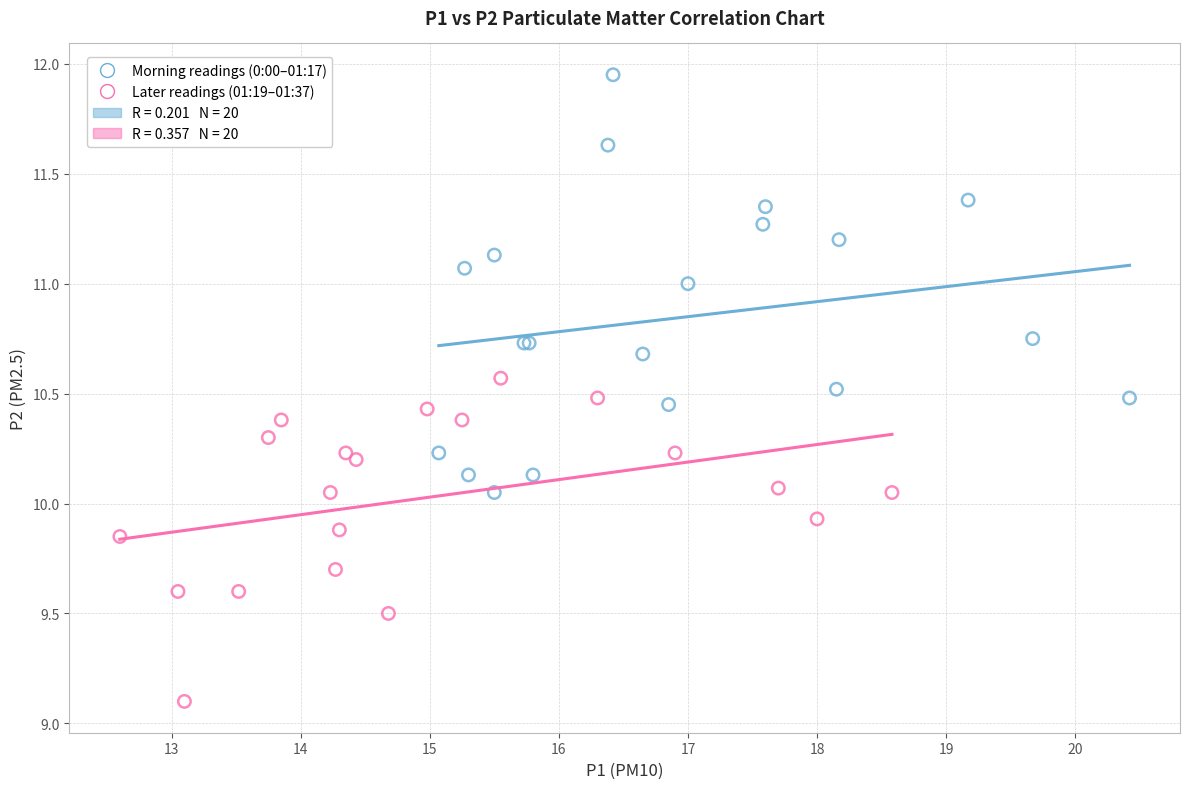

Which series reaches the minimum Y coordinate?

Later readings (01:19–01:37)